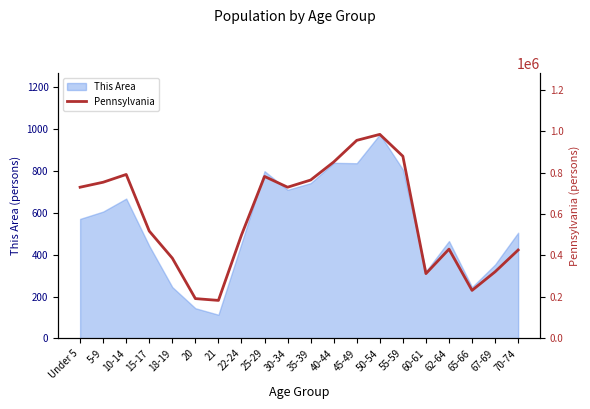

How many lines are shown in the chart?

1